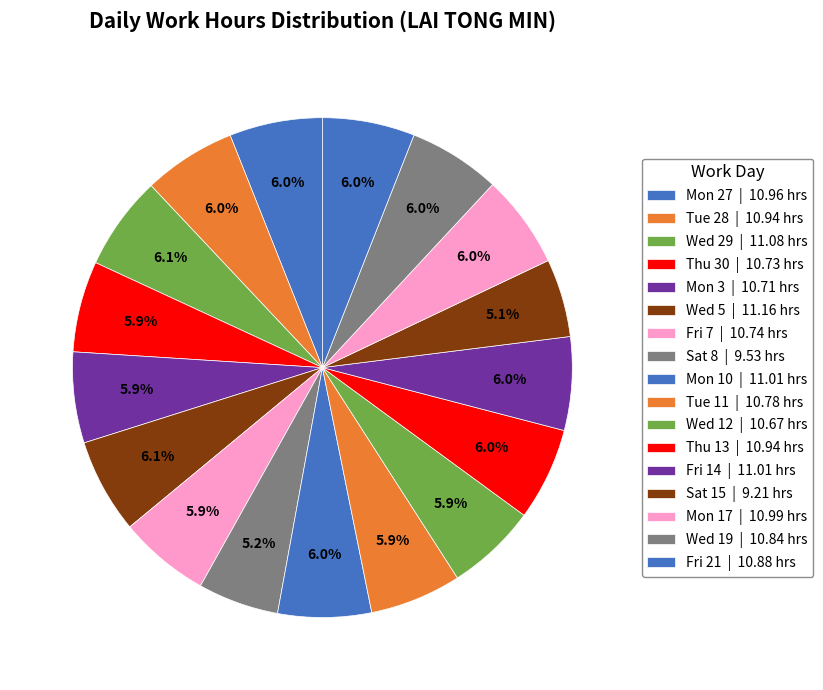

Which slice is the smallest?

Sat 15